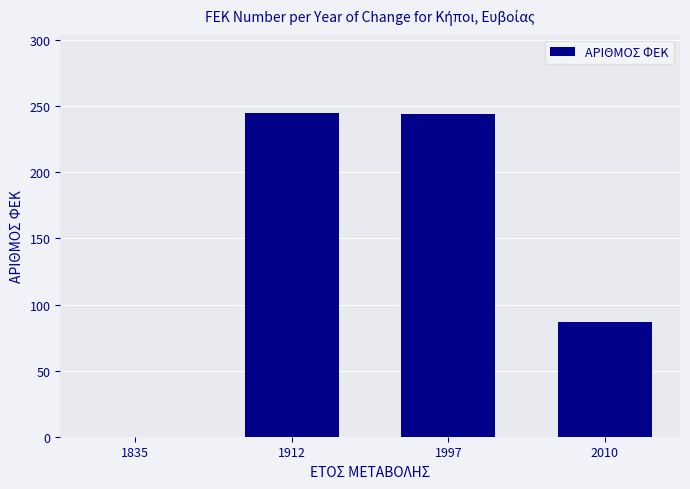

Count the number of data series in this chart.

1